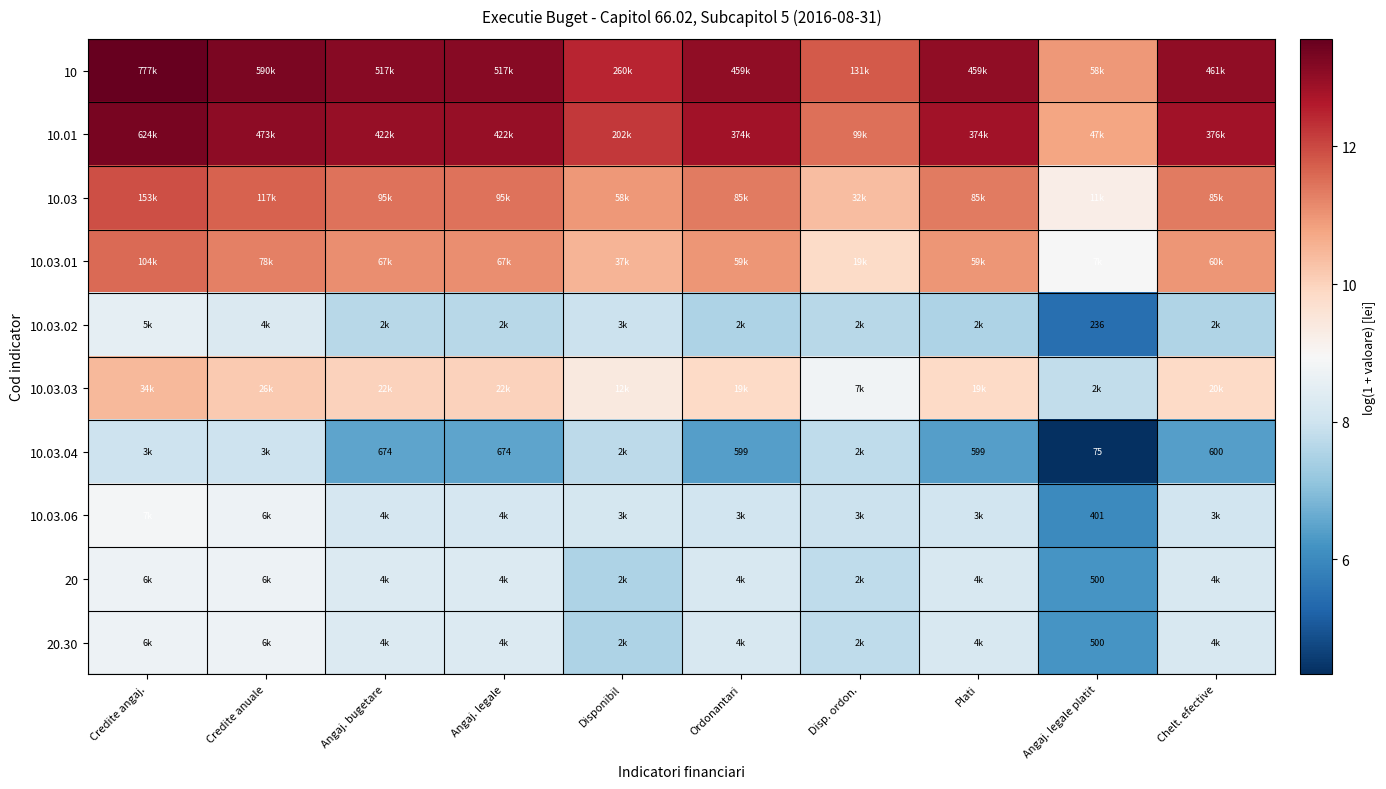

The 10.03 series shows 11.5 at Angaj. legale. True or false?

True